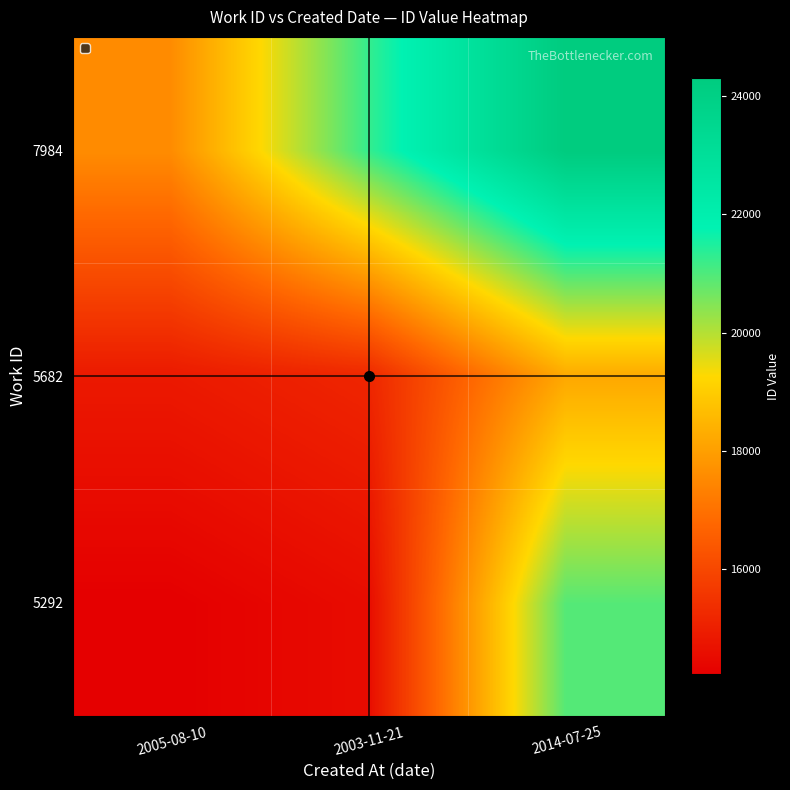

Which label corresponds to the largest value in the chart?

2014-07-25